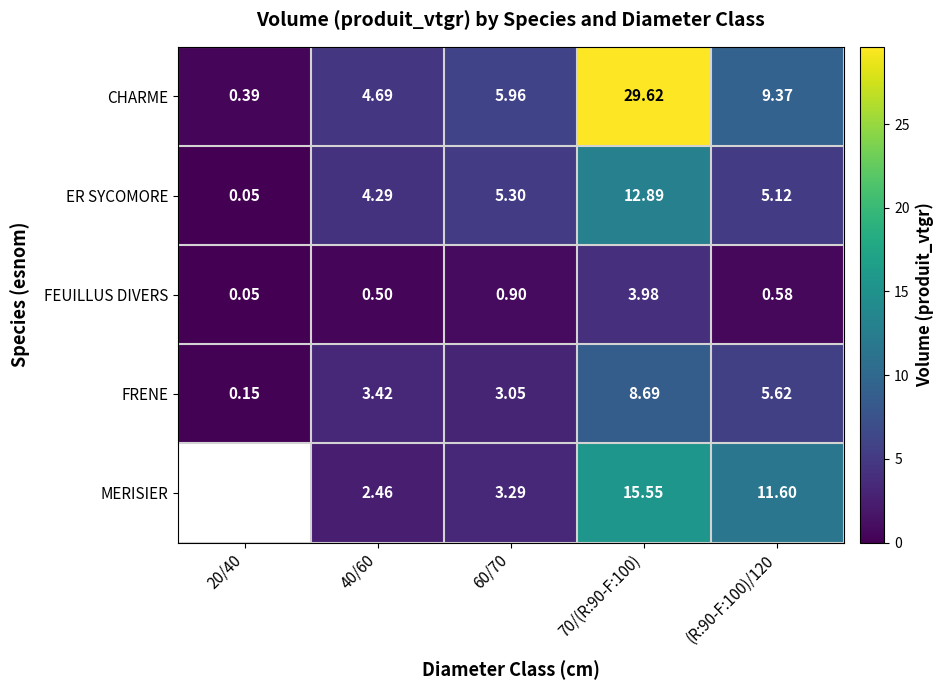

Between 70/(R:90-F:100) and (R:90-F:100)/120, which series saw the biggest shift?

CHARME